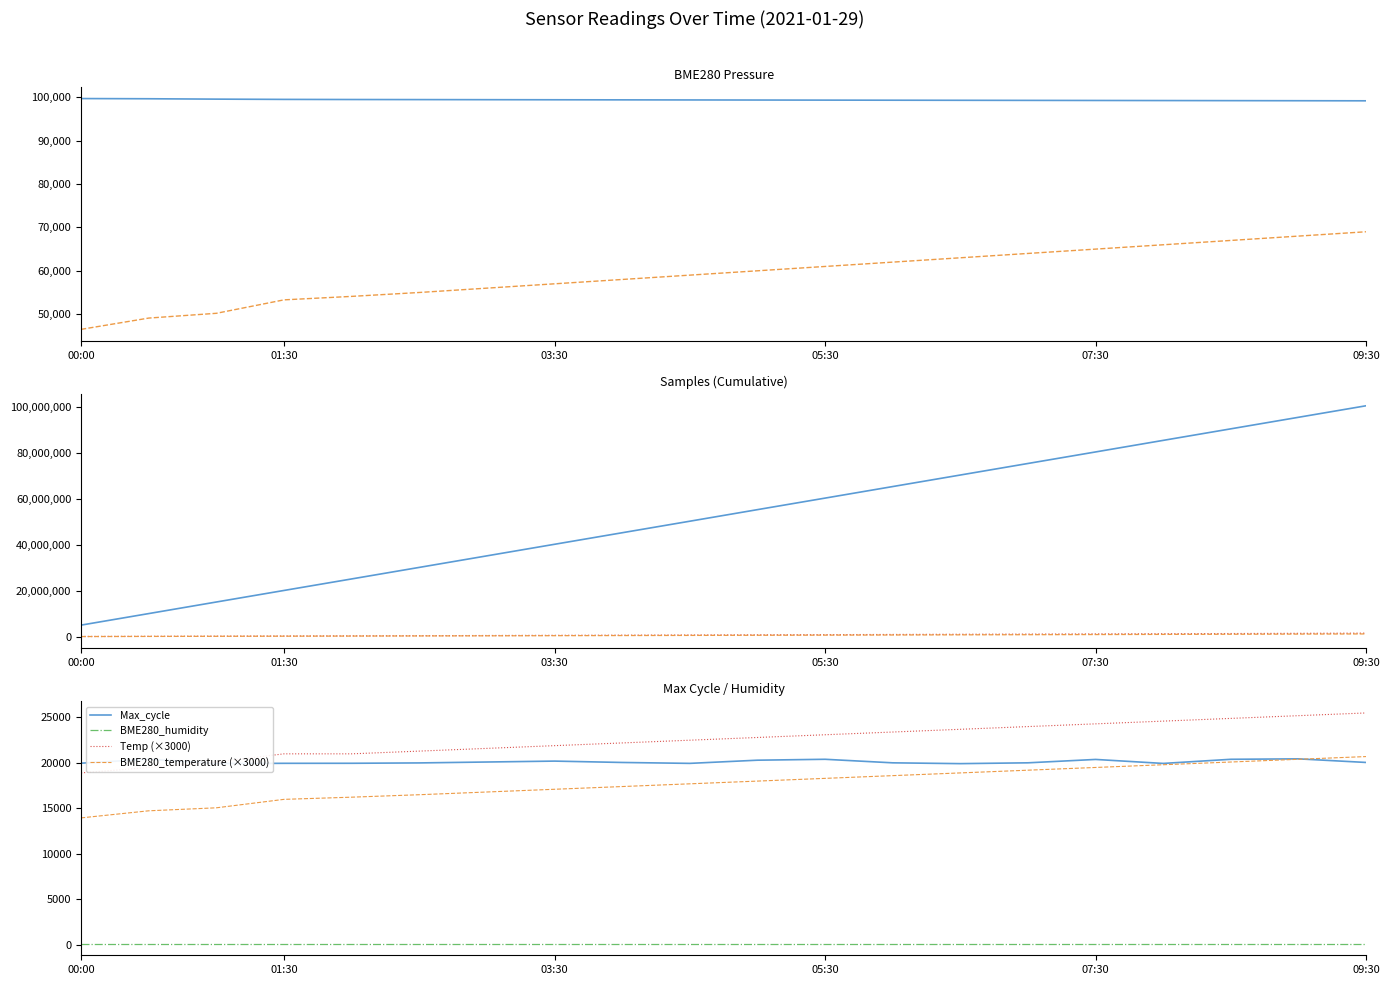

List the labels in order of Max_cycle value, largest first.

09:00, 00:30, 05:30, 08:30, 07:30, 05:00, 03:30, 03:00, 09:30, 04:00, 07:00, 06:00, 02:30, 00:00, 02:00, 01:30, 04:30, 08:00, 01:00, 06:30